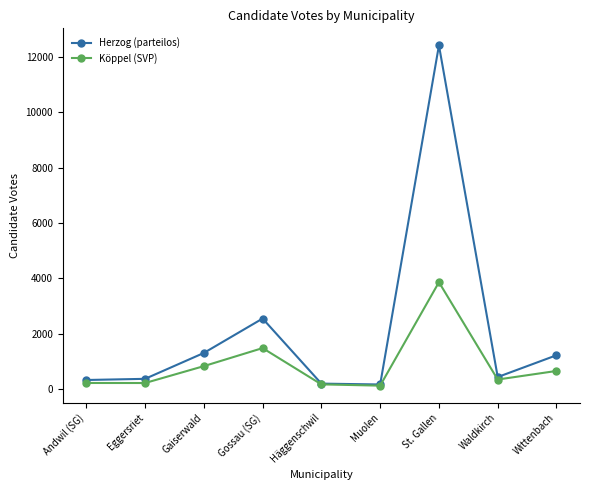

Where is Herzog (parteilos) nearest to the value 6289?

Gossau (SG)